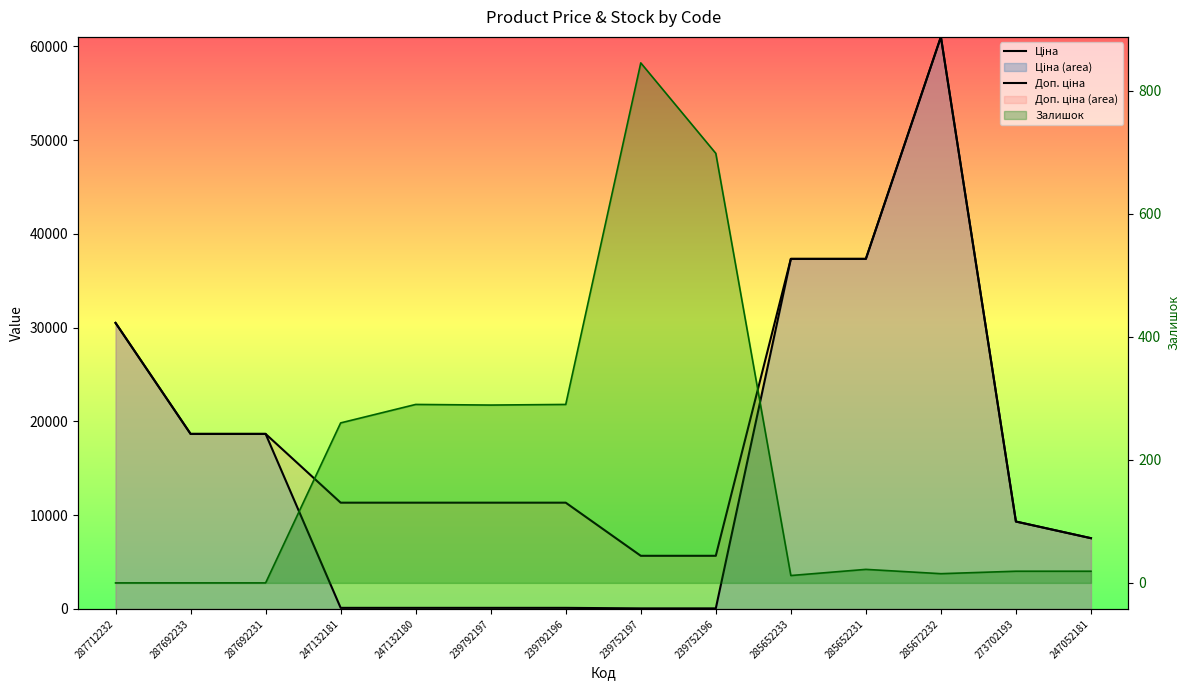

True or false: Ціна and Доп. ціна intersect in this chart.

False